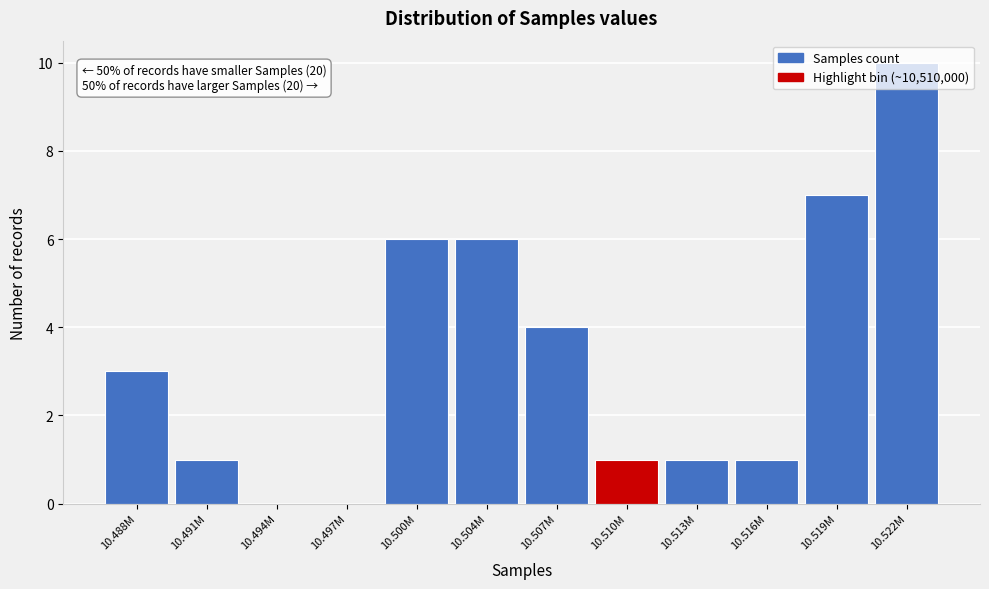

What is the sum of all values?

40